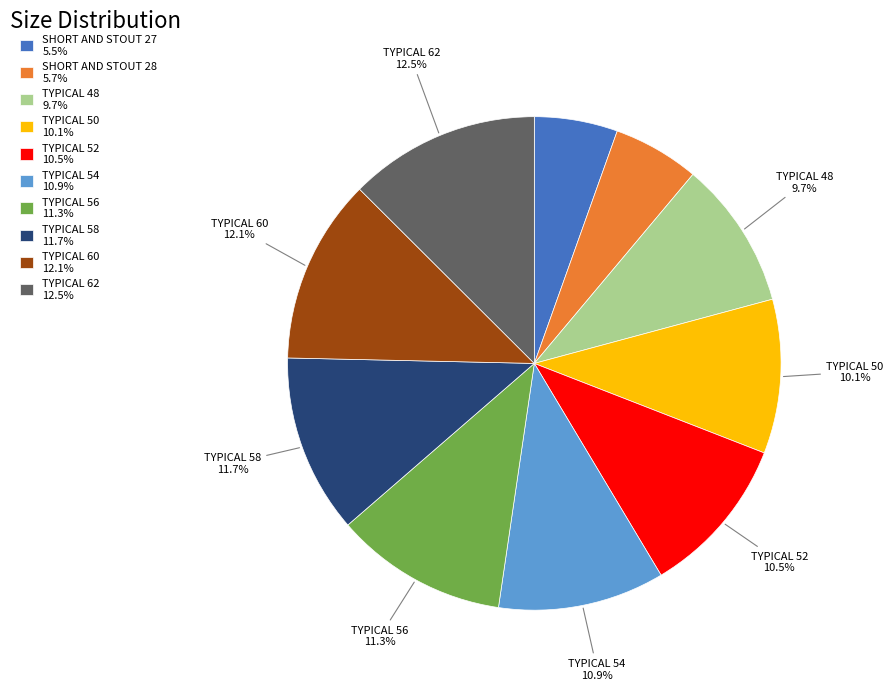

Is there a majority slice in this chart?

No